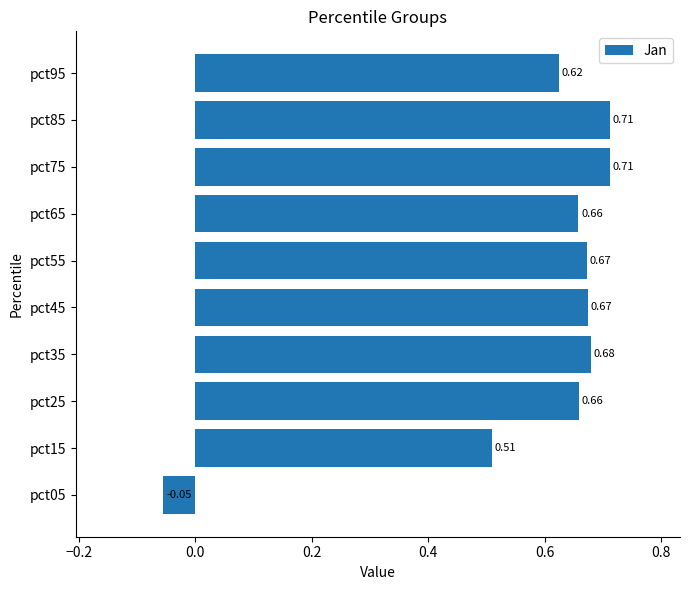

What is the difference between the second highest and minimum values?

0.8